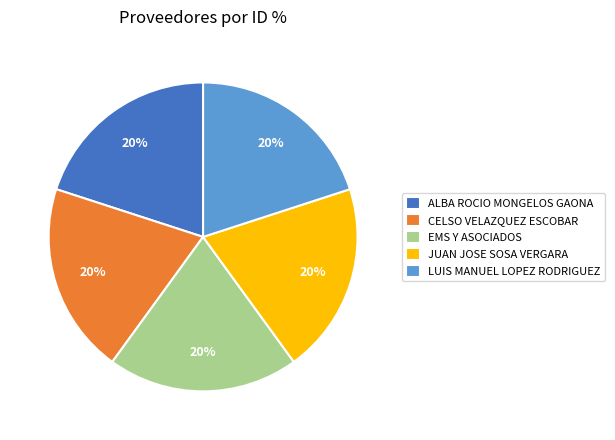

Is it true that EMS Y ASOCIADOS is 20% of the pie?

True